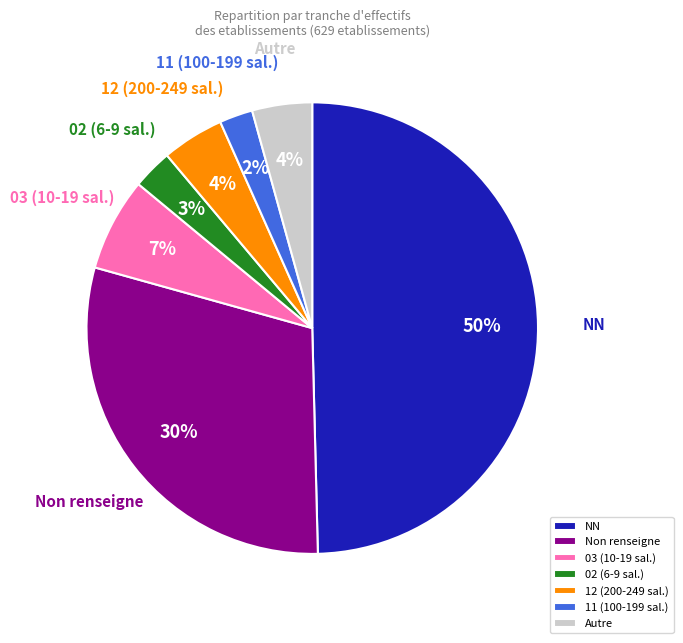

To the nearest percent, what is the average slice percentage?

14%